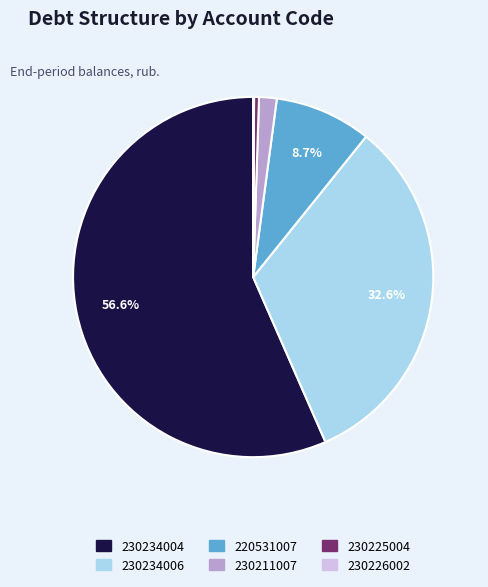

Is the sum of 220531007 and 230234004 greater than half?

Yes